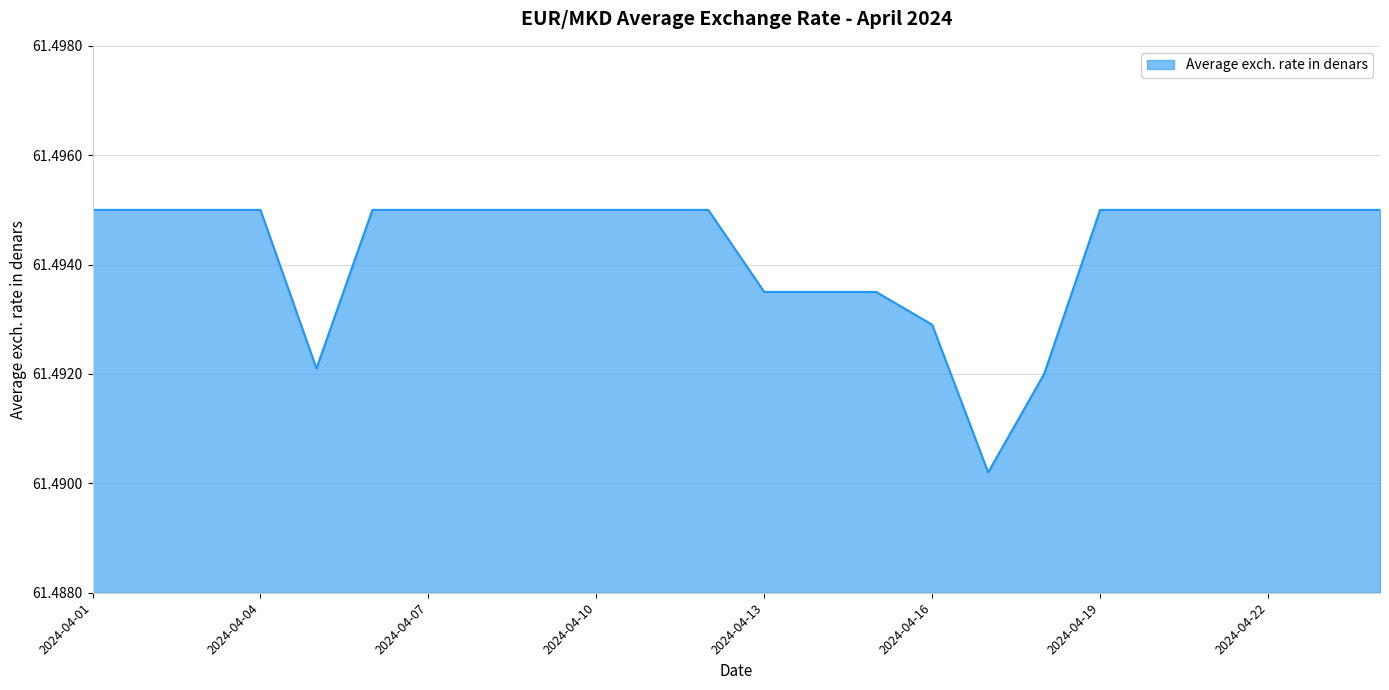

Does the chart display data point markers on the line(s)?

No